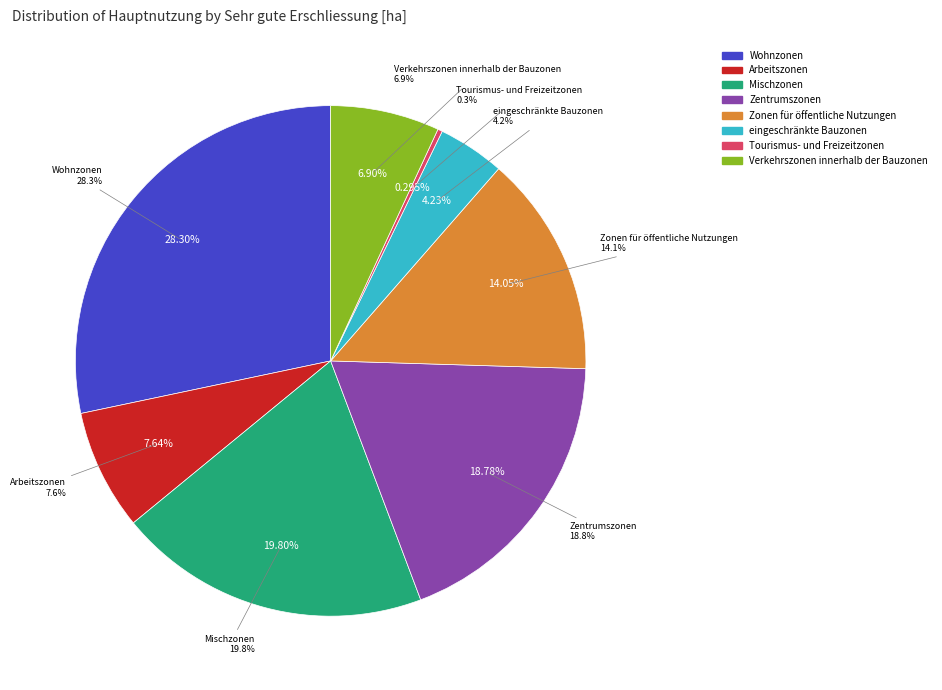

What is the smallest slice in the pie chart?

Tourismus- und Freizeitzonen